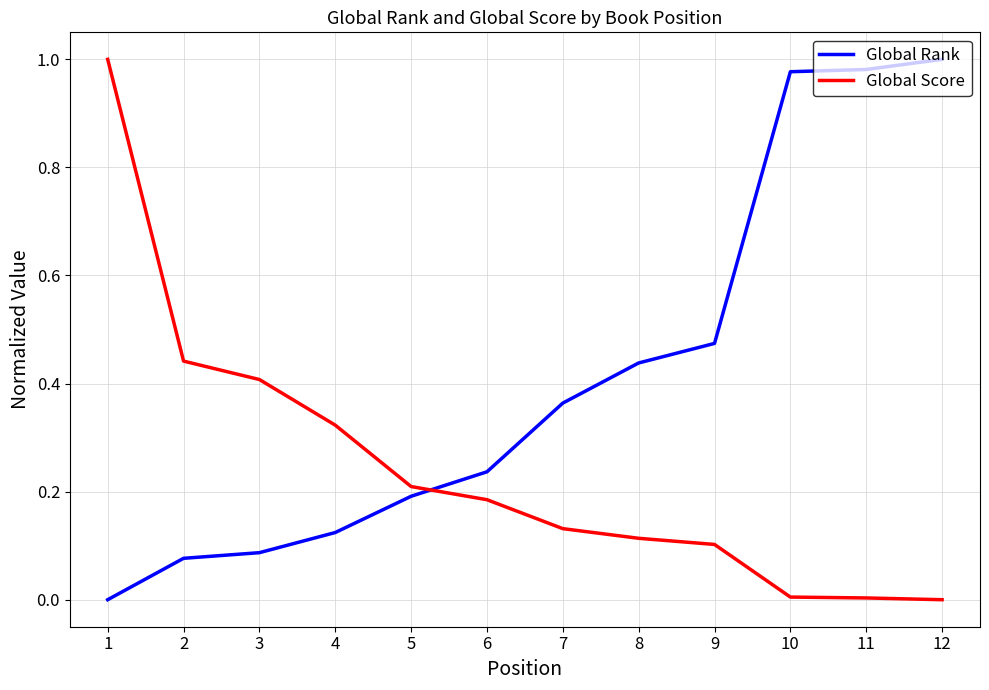

What is the total value across all series at 9?

0.6